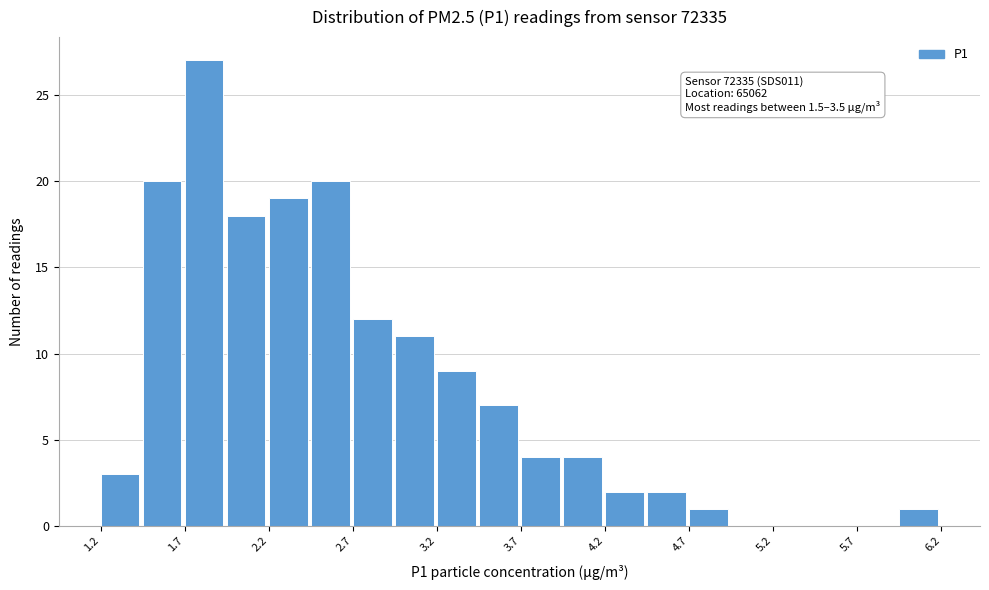

Which range on the x-axis has the tallest bar?

1.70 to 1.95